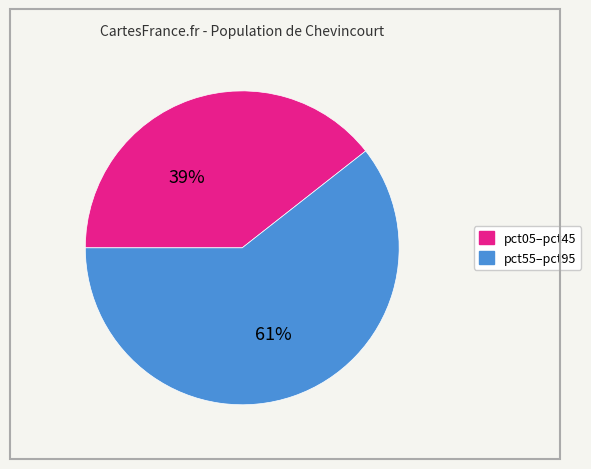

Is there a majority slice in this chart?

Yes